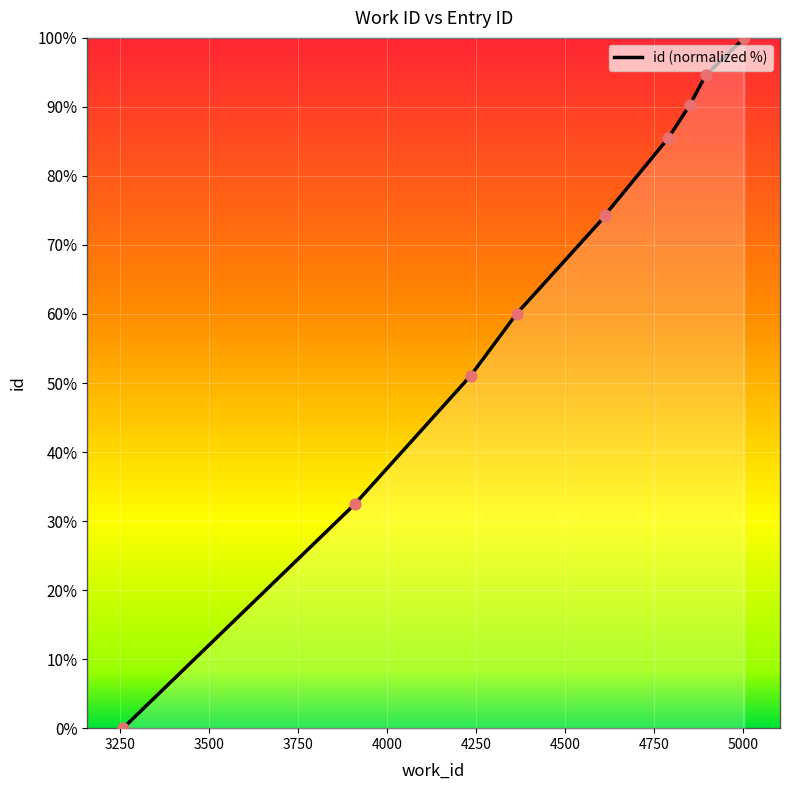

What is the change in value from 3500 to 5000?

+43.5